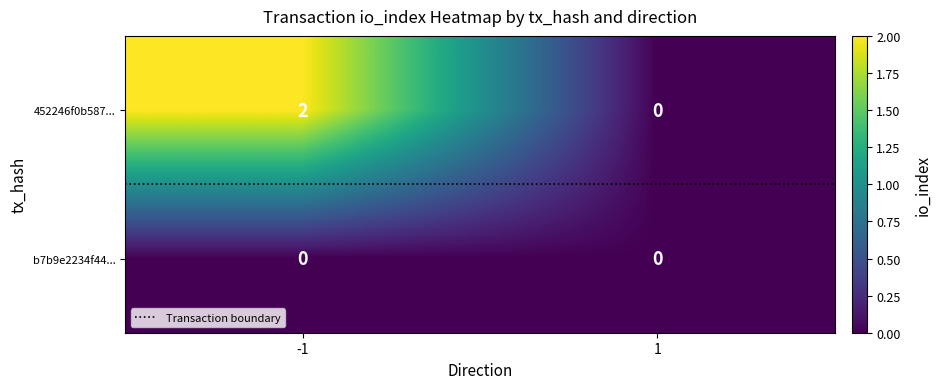

The 452246f0b587... series shows 1 at 1. True or false?

False